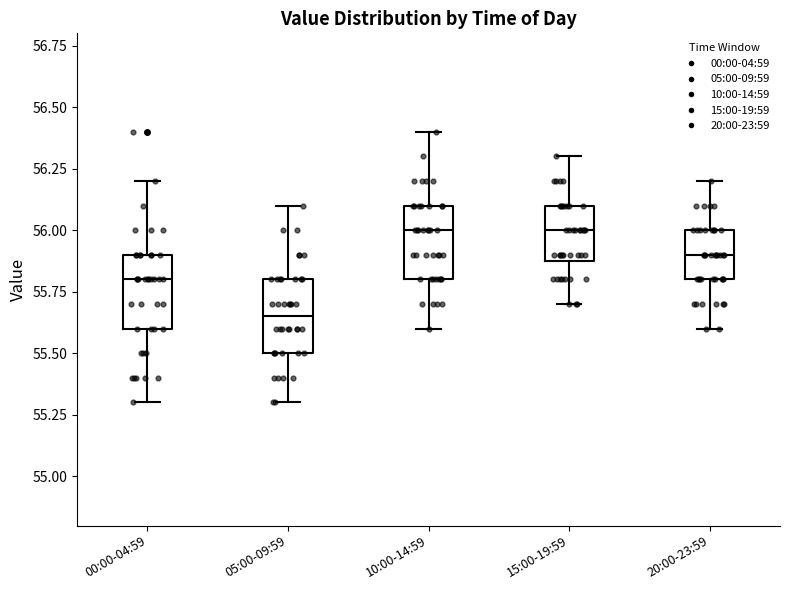

Reading left to right, read every box against the y-axis: the position of its median line, the range the box covers, and the ends of its whiskers. The values are not printed on the chart, so give them approximately, as read against the axis.

00:00-04:59: median 55.80, box 55.60 to 55.90, whiskers 55.30 to 56.20
05:00-09:59: median 55.65, box 55.50 to 55.80, whiskers 55.30 to 56.10
10:00-14:59: median 56.00, box 55.80 to 56.10, whiskers 55.60 to 56.40
15:00-19:59: median 56.00, box 55.90 to 56.10, whiskers 55.70 to 56.30
20:00-23:59: median 55.90, box 55.80 to 56.00, whiskers 55.60 to 56.20